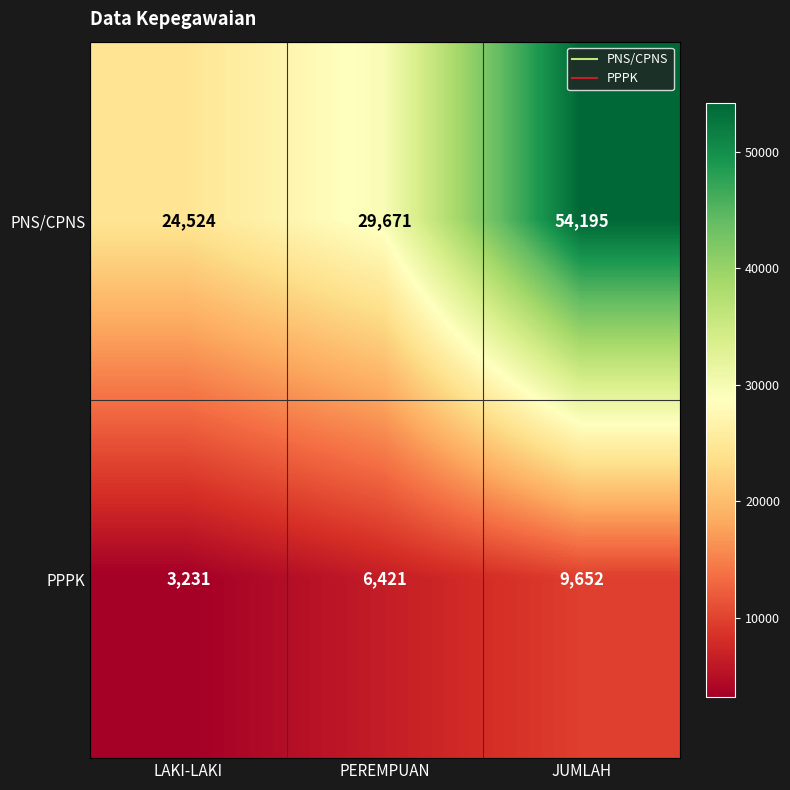

What is the sum of the PNS/CPNS values at PEREMPUAN and LAKI-LAKI?

54195